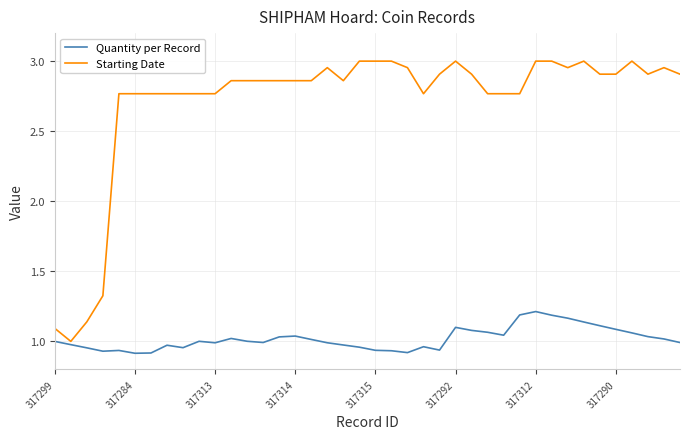

True or false: Quantity per Record and Starting Date cross at least once.

False